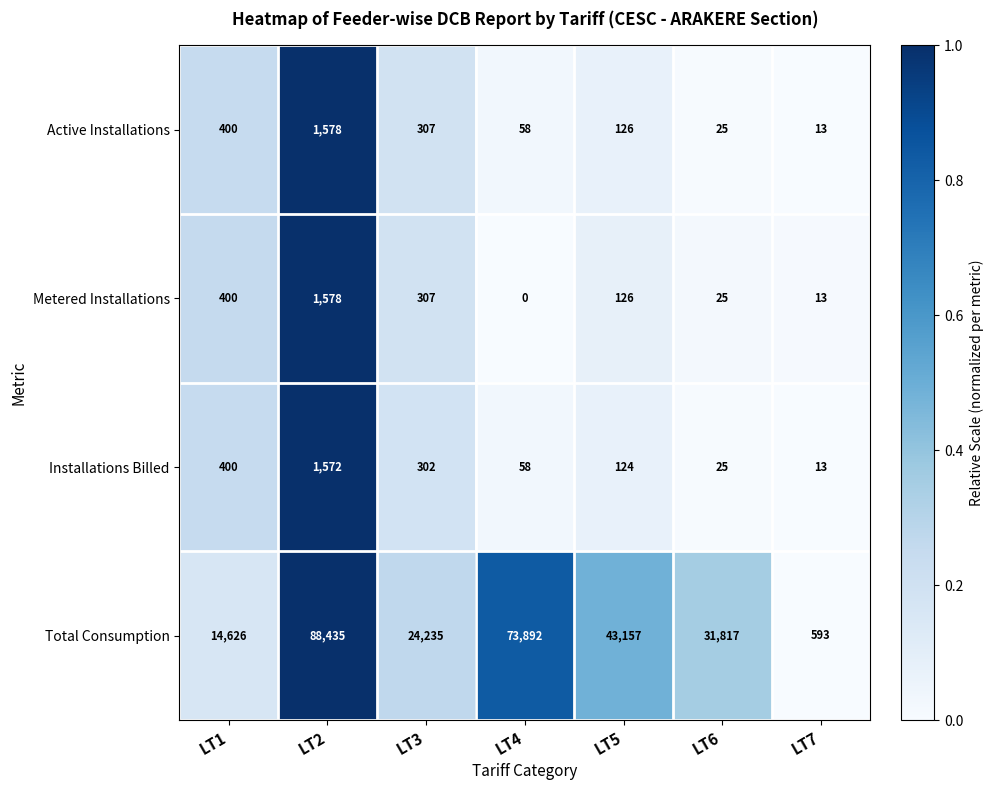

What is the total value across all series at LT5?

43533